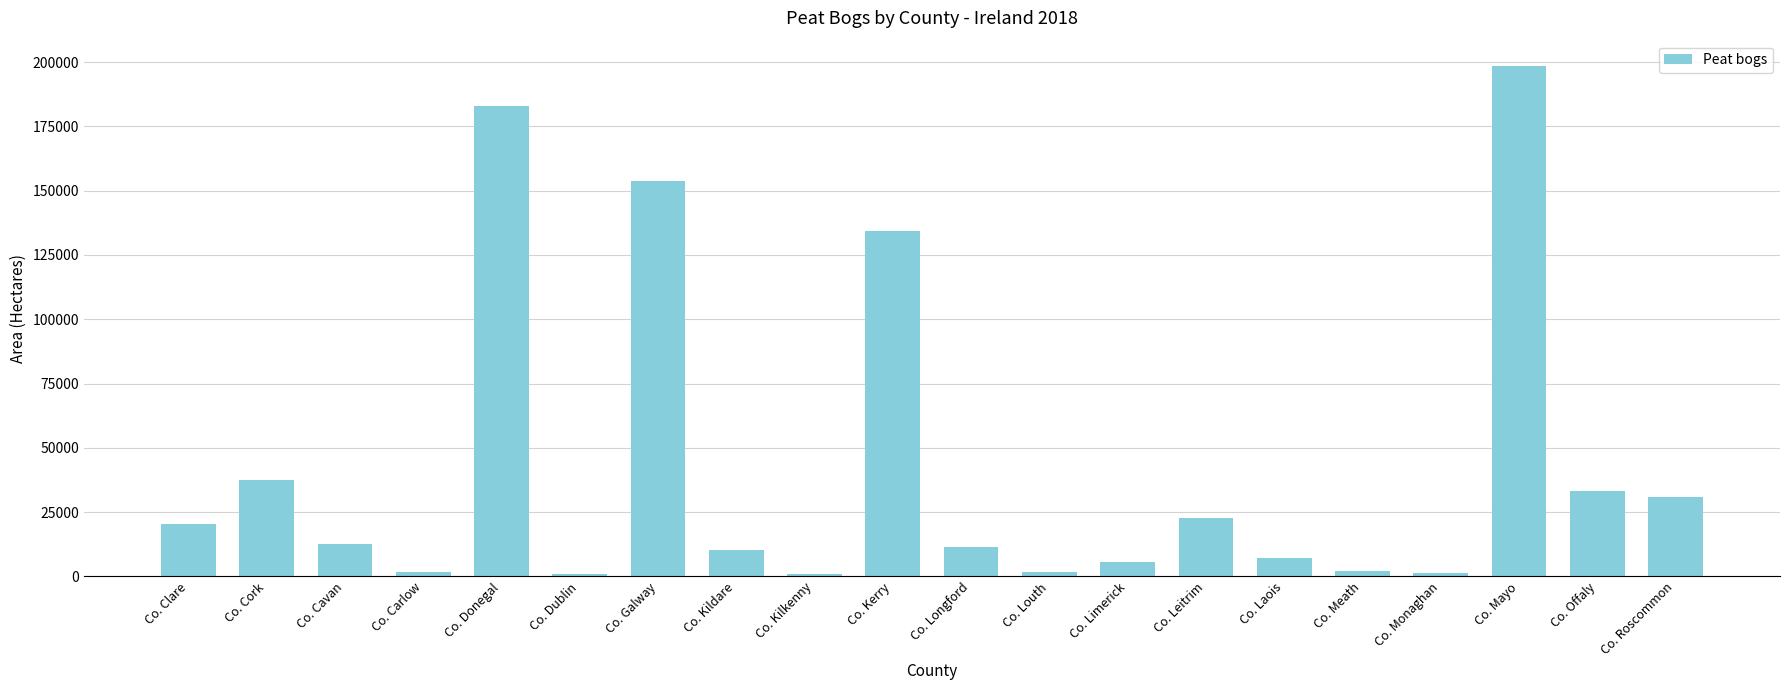

How many values are below 12667?

10